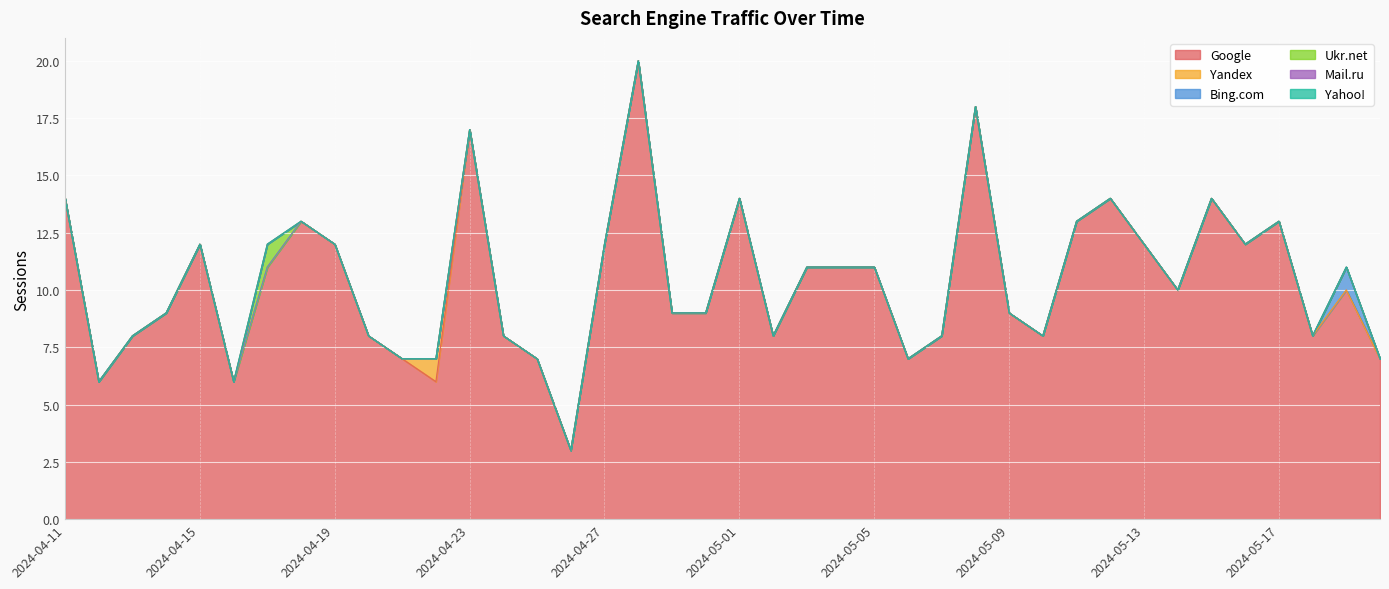

Is it true that Ukr.net equals 0 at 2024-05-16?

True